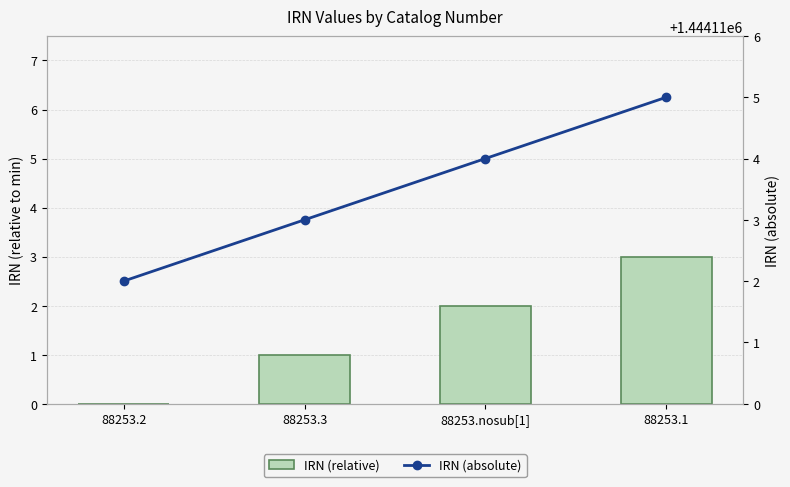

How many distinct data groups are displayed?

2